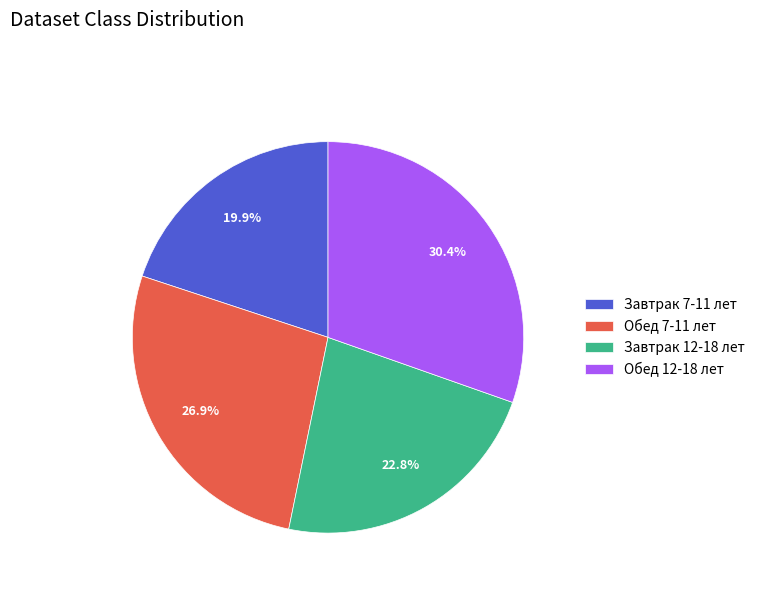

Is the sum of Обед 7-11 лет and Завтрак 12-18 лет greater than half?

No